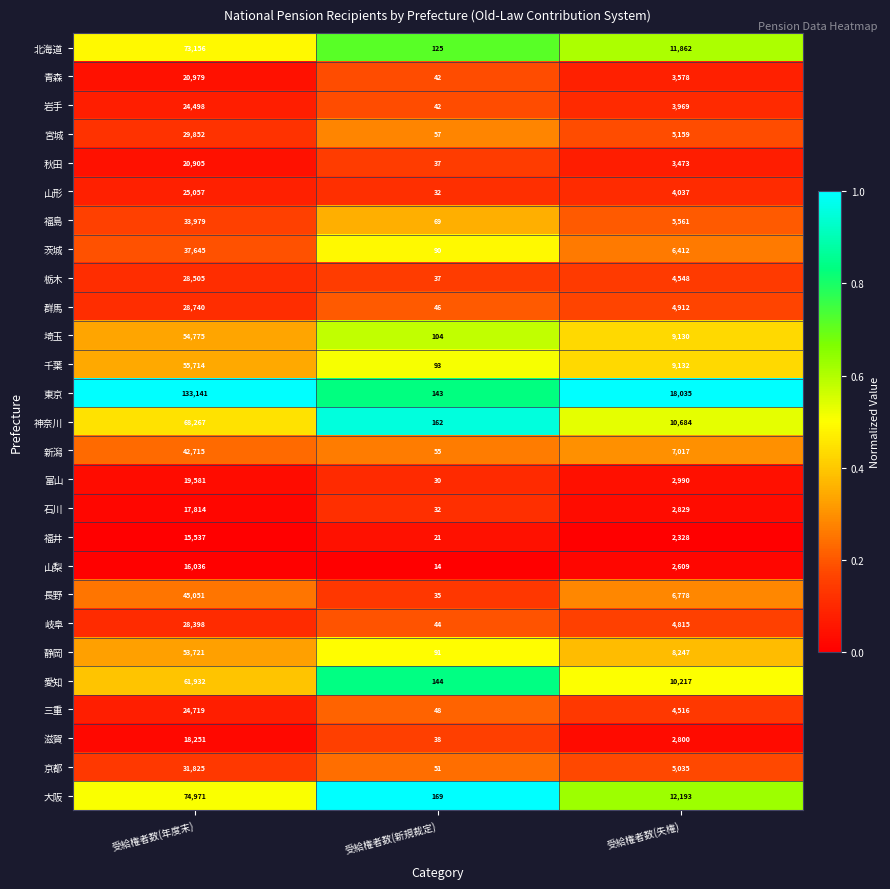

The value of 新潟 at 受給権者数(新規裁定) is 20. True or false?

False